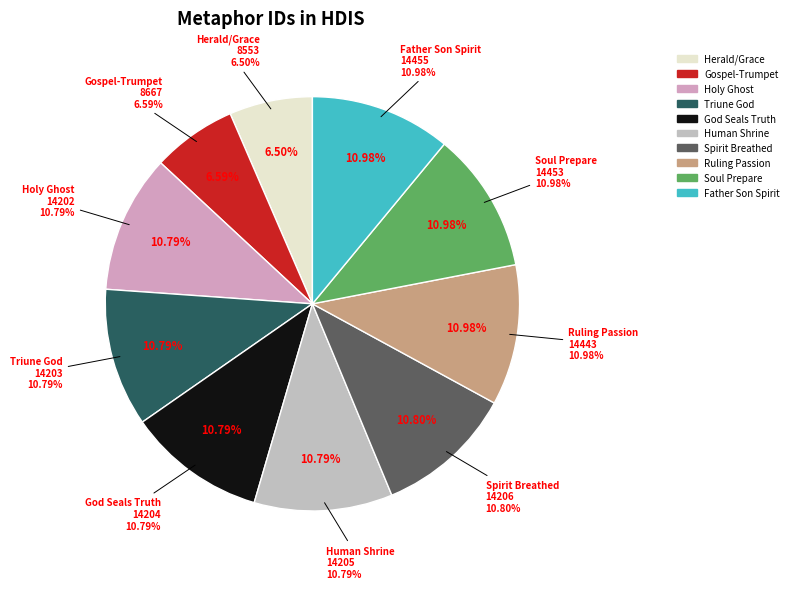

What is the total percentage of Spirit Breathed and Holy Ghost?

21.6%